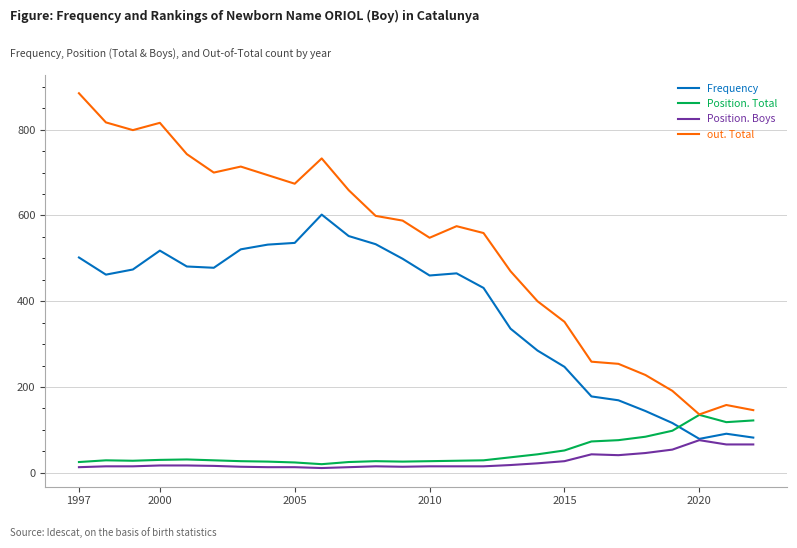

Which series has the largest range (max minus min)?

out. Total